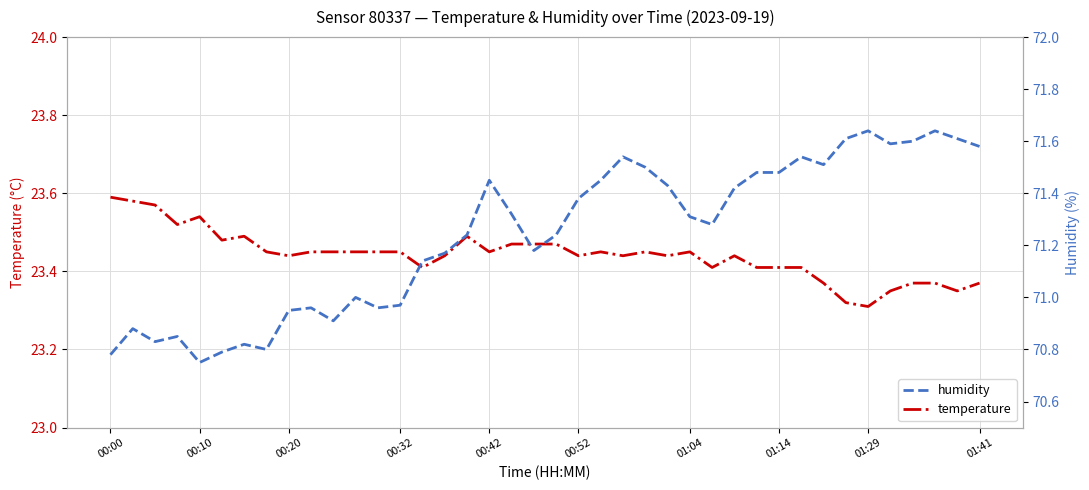

The value of humidity at 27 is 115.5. True or false?

False